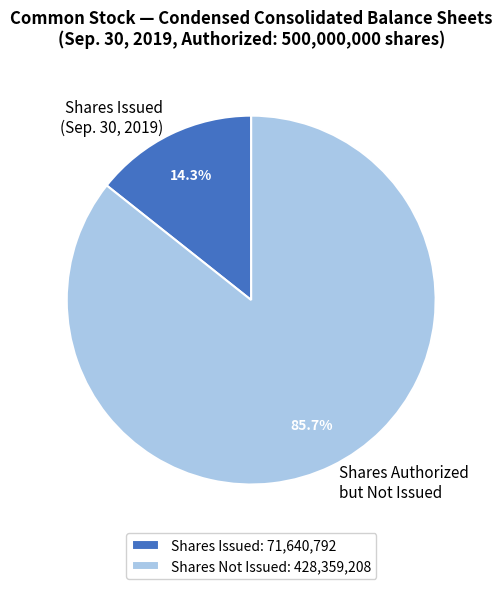

Approximately how many times larger is the value at Shares Authorized but Not Issued compared to Shares Issued (Sep. 30, 2019)?

6.0